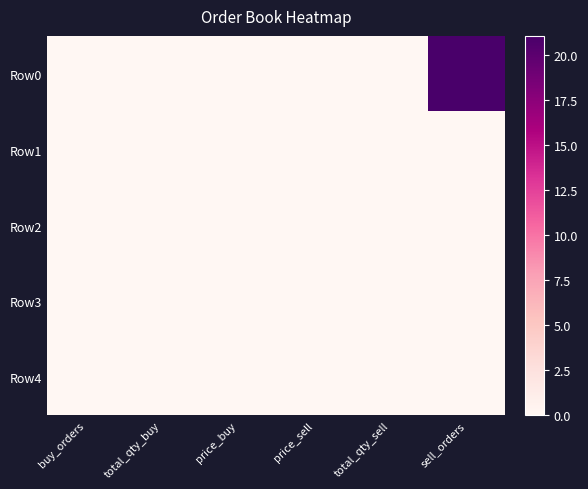

Reading left to right, what are all the values shown in this chart?

Row0: buy_orders=0.0	total_qty_buy=0.0	price_buy=0.0	price_sell=0.0	total_qty_sell=0.0	sell_orders=21.0
Row1: buy_orders=0.0	total_qty_buy=0.0	price_buy=0.0	price_sell=0.0	total_qty_sell=0.0	sell_orders=0.0
Row2: buy_orders=0.0	total_qty_buy=0.0	price_buy=0.0	price_sell=0.0	total_qty_sell=0.0	sell_orders=0.0
Row3: buy_orders=0.0	total_qty_buy=0.0	price_buy=0.0	price_sell=0.0	total_qty_sell=0.0	sell_orders=0.0
Row4: buy_orders=0.0	total_qty_buy=0.0	price_buy=0.0	price_sell=0.0	total_qty_sell=0.0	sell_orders=0.0